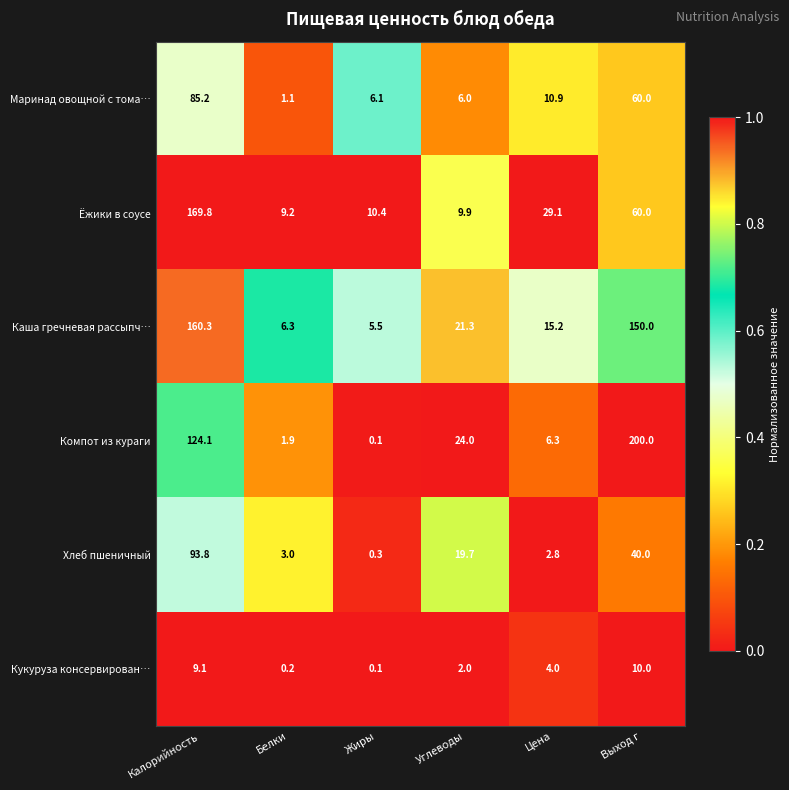

Is it true that Маринад овощной с тома… equals 60.0 at Выход г?

True